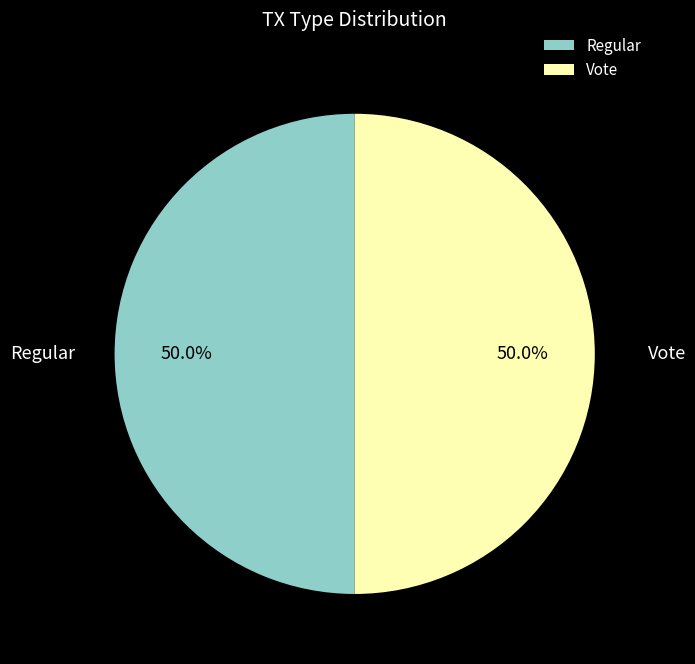

True or false: Regular accounts for 65% of the total.

False